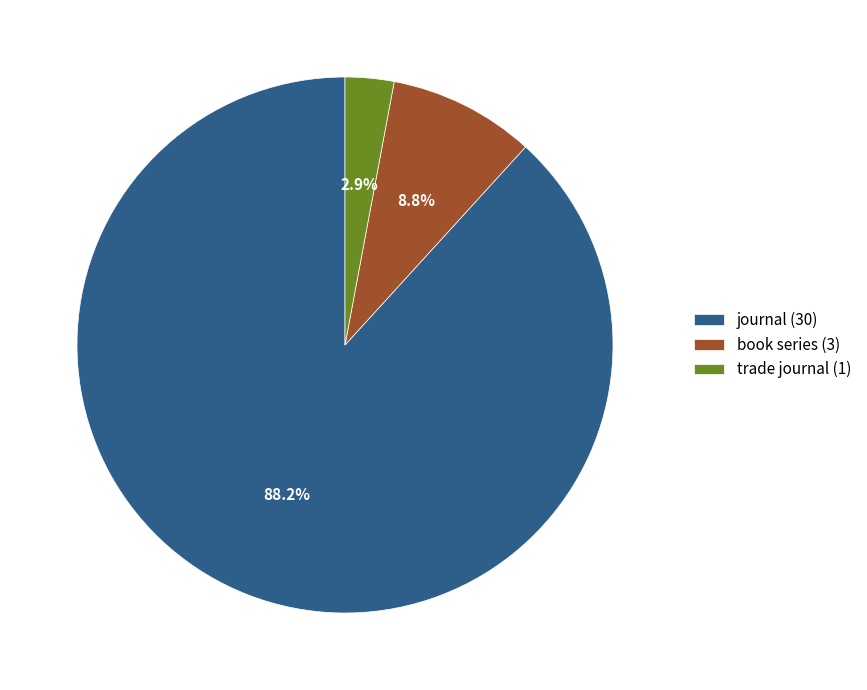

How many slices are in this pie chart?

3